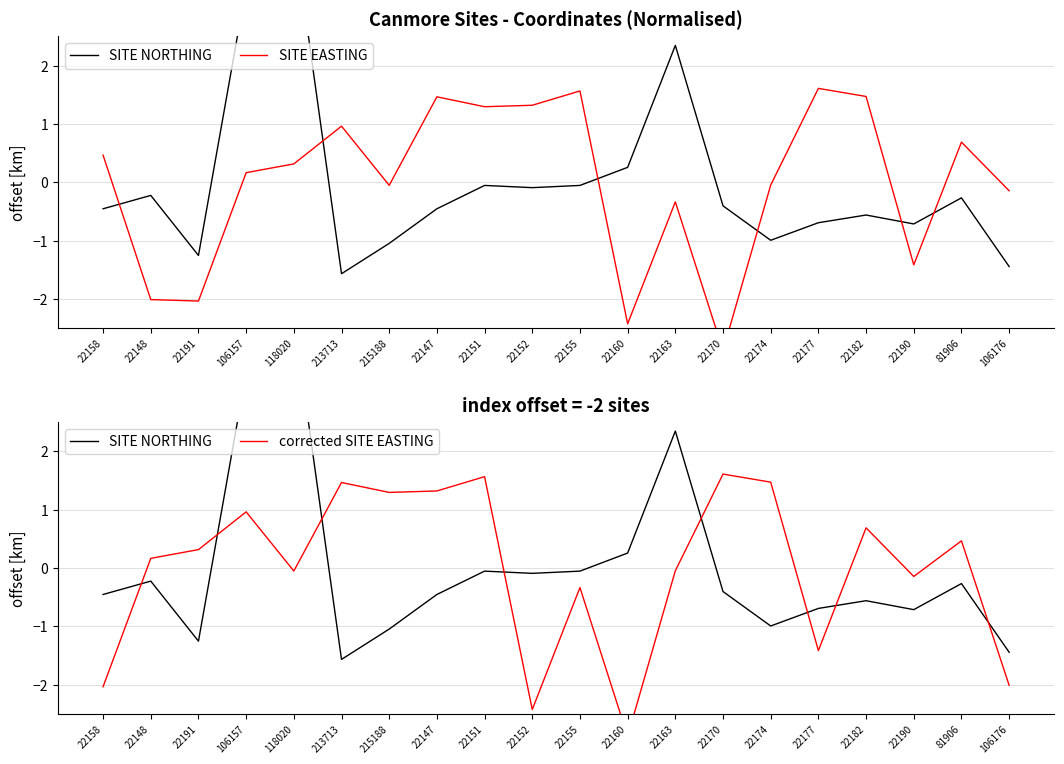

What is the lowest value of the corrected SITE EASTING series?

-2.9